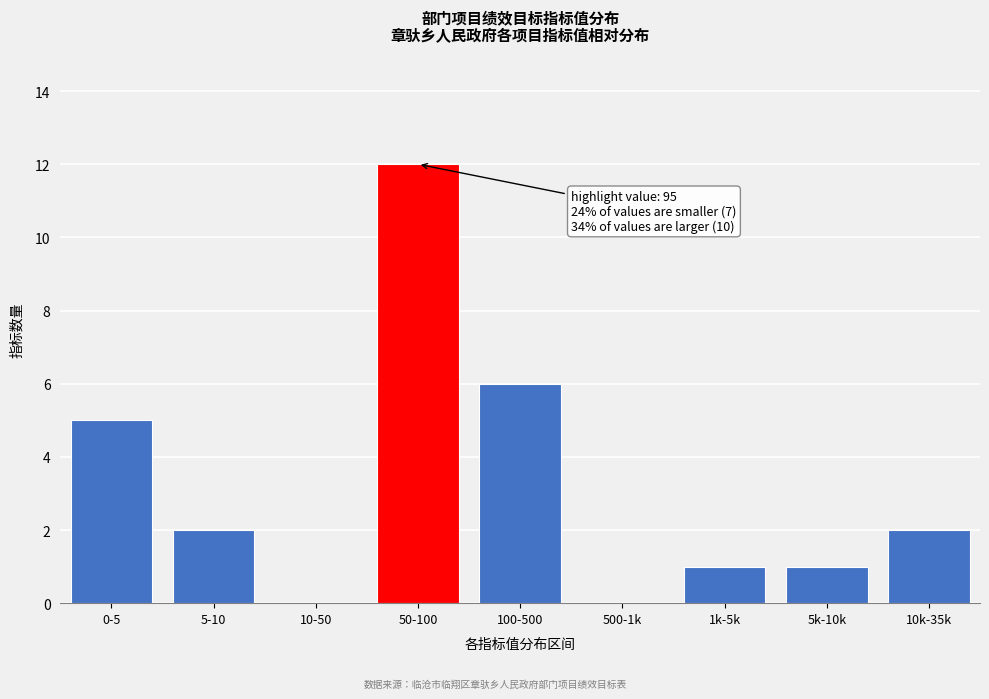

Reading left to right, list all the values displayed in this chart.

0-5=5	5-10=2	10-50=0	50-100=12	100-500=6	500-1k=0	1k-5k=1	5k-10k=1	10k-35k=2